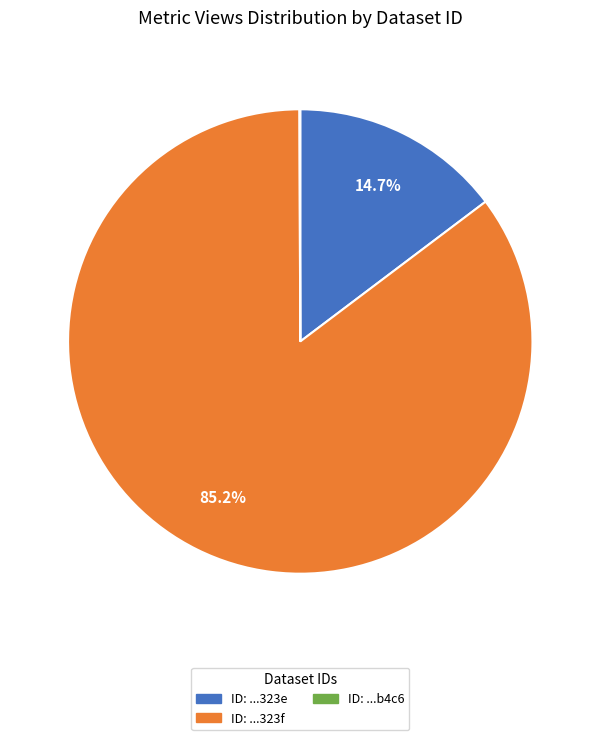

Between ID: ...323f and ID: ...323e, which is larger?

ID: ...323f